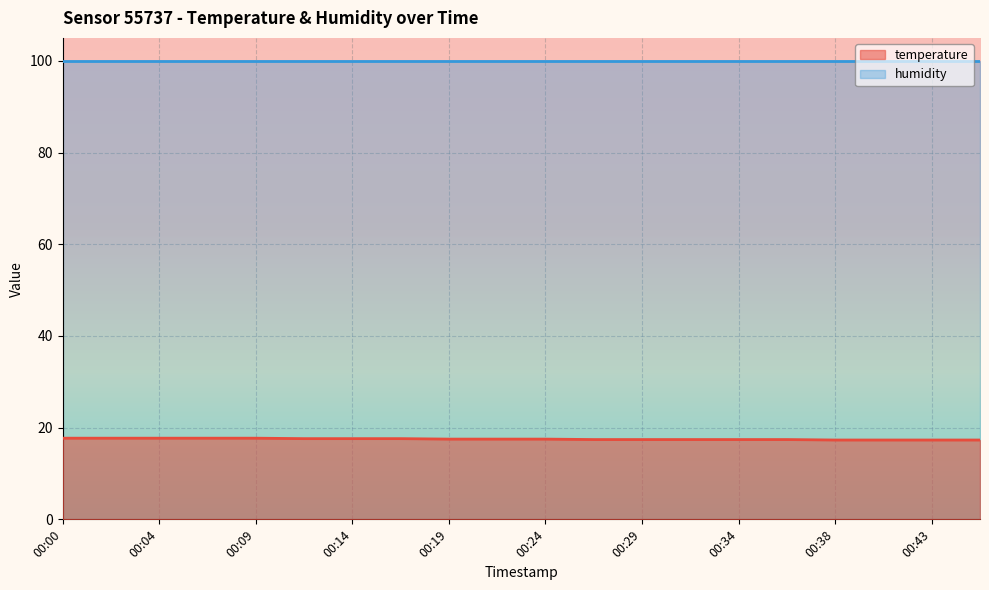

Reading left to right, extract all data points from this chart.

00:00=17.7	00:02=17.7	00:04=17.7	00:07=17.7	00:09=17.7	00:12=17.6	00:14=17.6	00:17=17.6	00:19=17.5	00:21=17.5	00:24=17.5	00:26=17.4	00:29=17.4	00:31=17.4	00:34=17.4	00:36=17.4	00:38=17.3	00:41=17.3	00:43=17.3	00:46=17.3